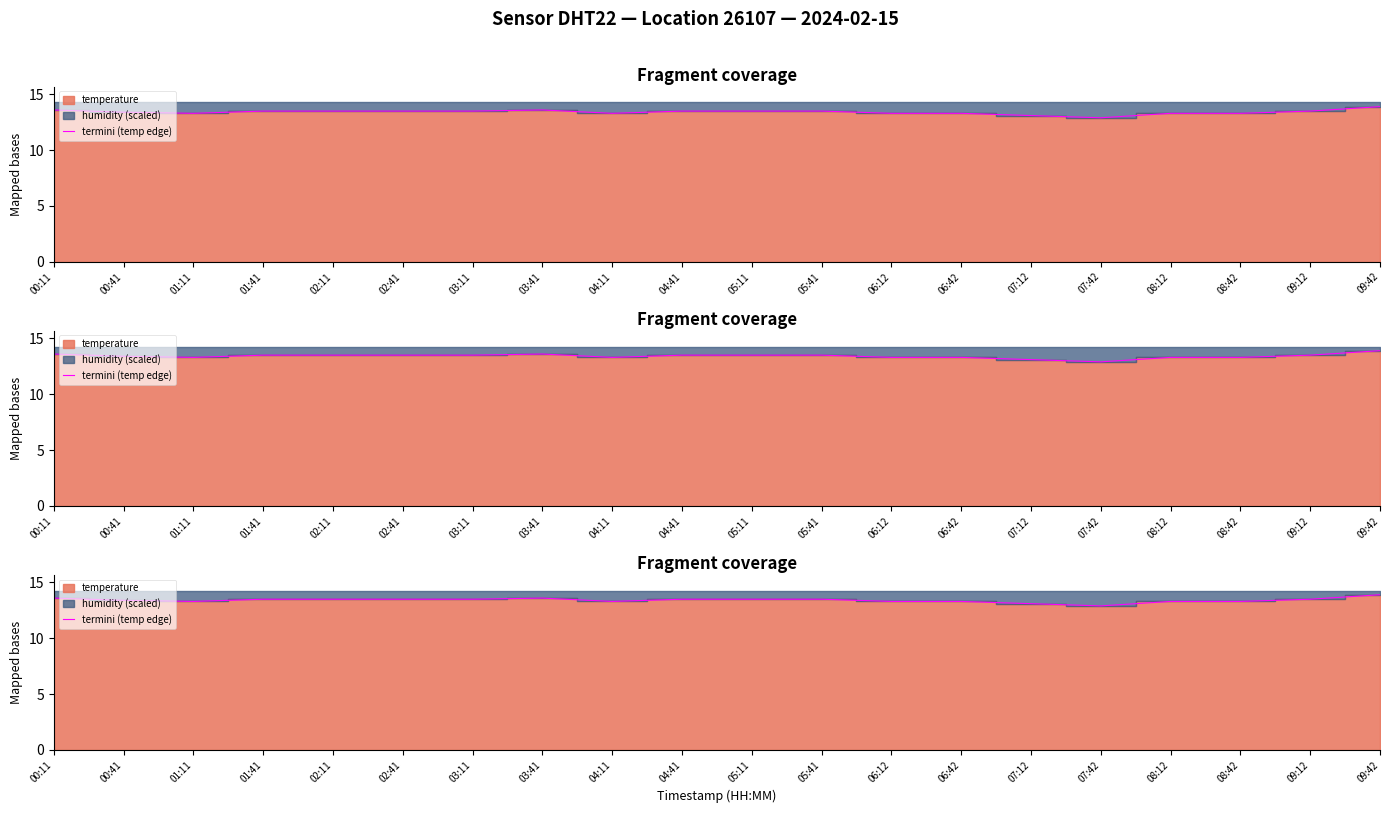

Reading right to left, list all the values displayed in this chart.

09:42=13.9	09:12=13.5	08:42=13.3	08:12=13.3	07:42=12.9	07:12=13.1	06:42=13.3	06:12=13.3	05:41=13.5	05:11=13.5	04:41=13.5	04:11=13.3	03:41=13.6	03:11=13.5	02:41=13.5	02:11=13.5	01:41=13.5	01:11=13.3	00:41=13.4	00:11=13.6